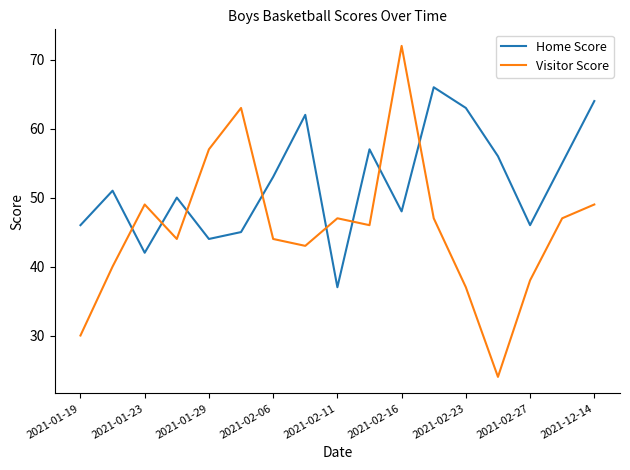

What is the maximum value shown in the chart?

72